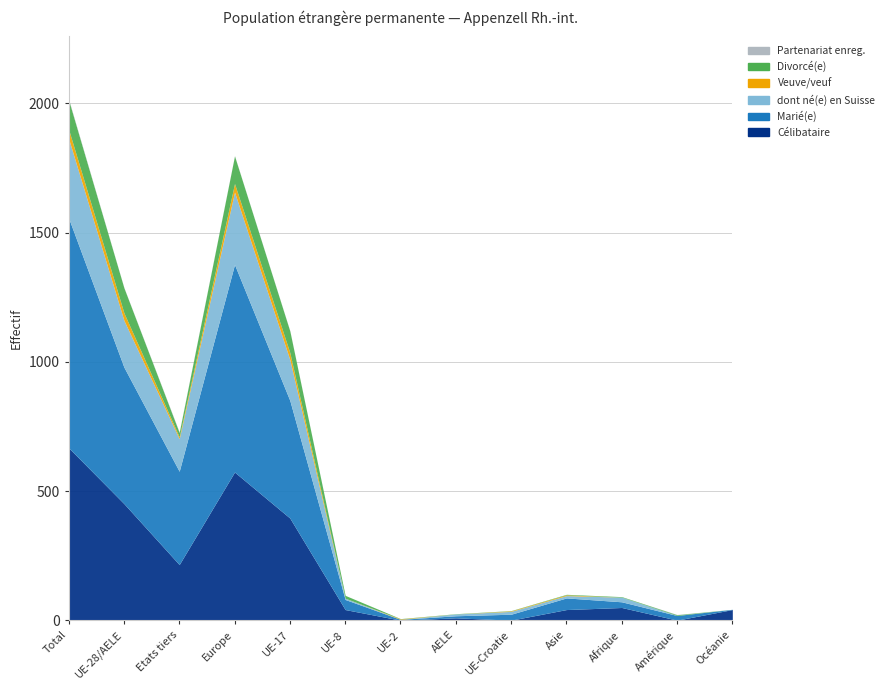

At which category is the sum across all series the highest?

Total